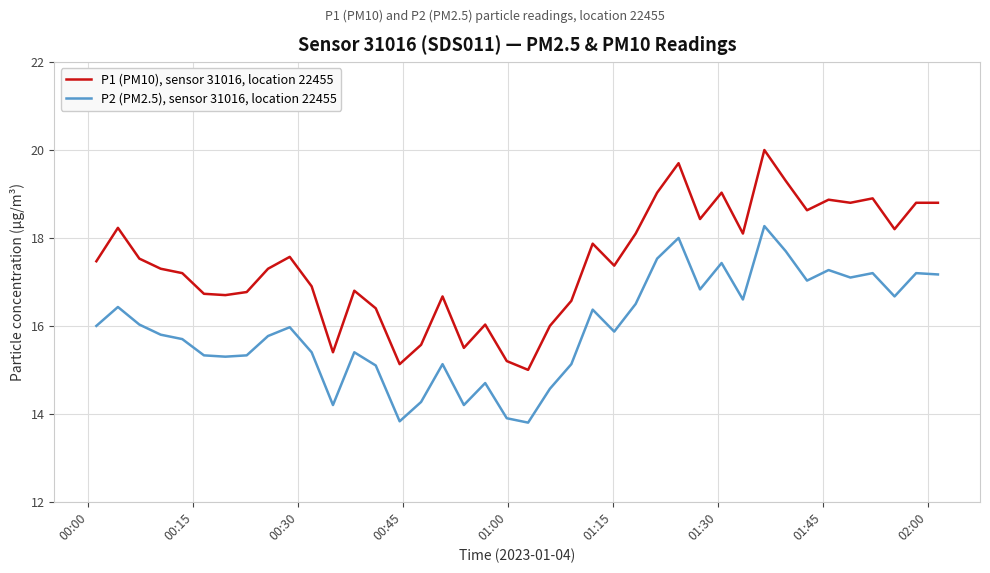

What is the minimum value shown in the chart?

13.8